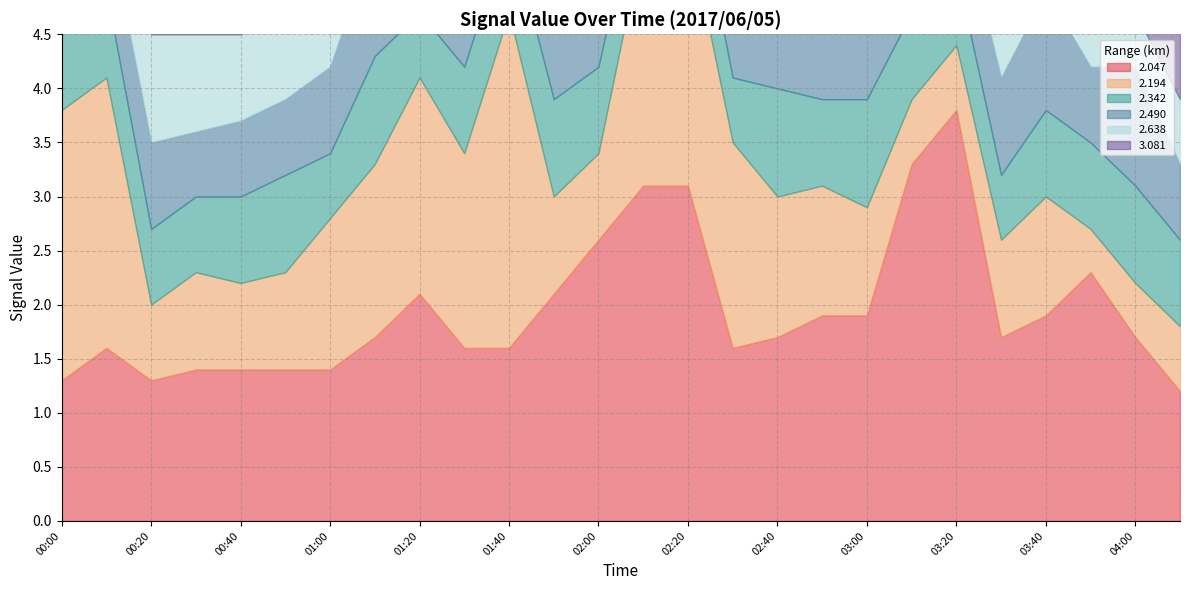

Where is the first local minimum for 2.490?

00:30